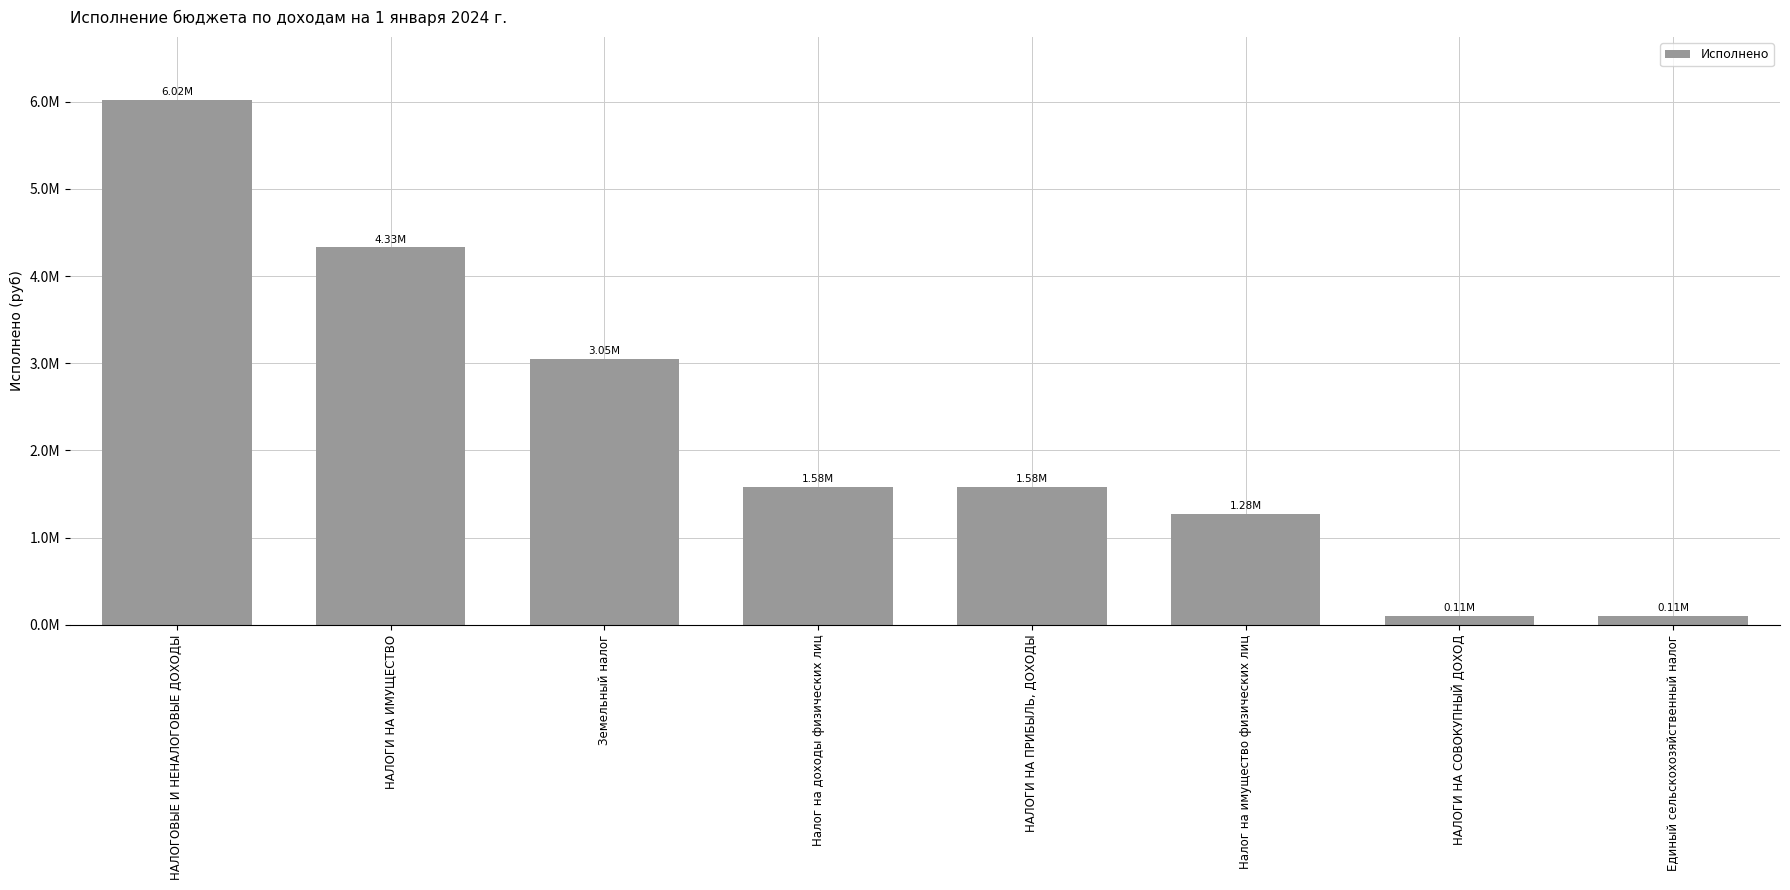

List the labels in order of value, smallest first.

НАЛОГИ НА СОВОКУПНЫЙ ДОХОД, Единый сельскохозяйственный налог, Налог на имущество физических лиц, Налог на доходы физических лиц, НАЛОГИ НА ПРИБЫЛЬ, ДОХОДЫ, Земельный налог, НАЛОГИ НА ИМУЩЕСТВО, НАЛОГОВЫЕ И НЕНАЛОГОВЫЕ ДОХОДЫ